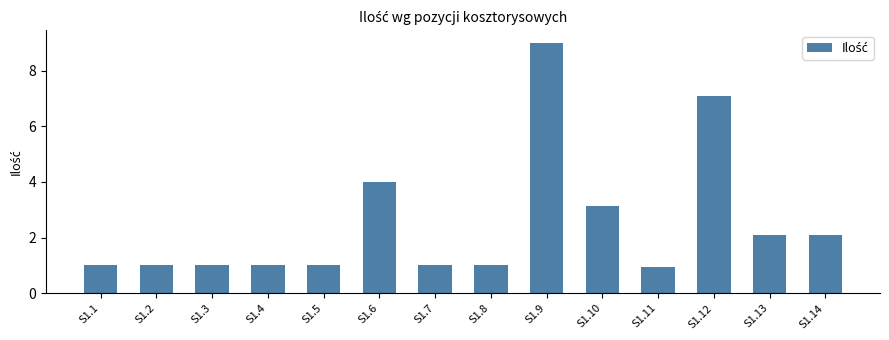

What is the value of the 11th bar from the left?

0.9